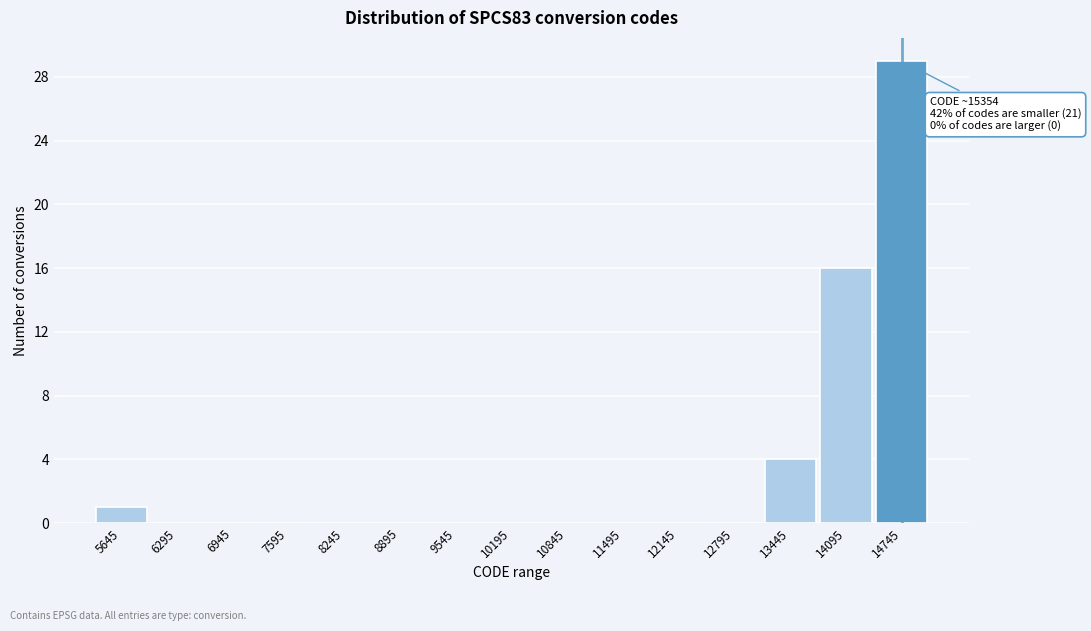

Reading left to right, extract all data points from this chart.

5645=1	6295=0	6945=0	7595=0	8245=0	8895=0	9545=0	10195=0	10845=0	11495=0	12145=0	12795=0	13445=4	14095=16	14745=29